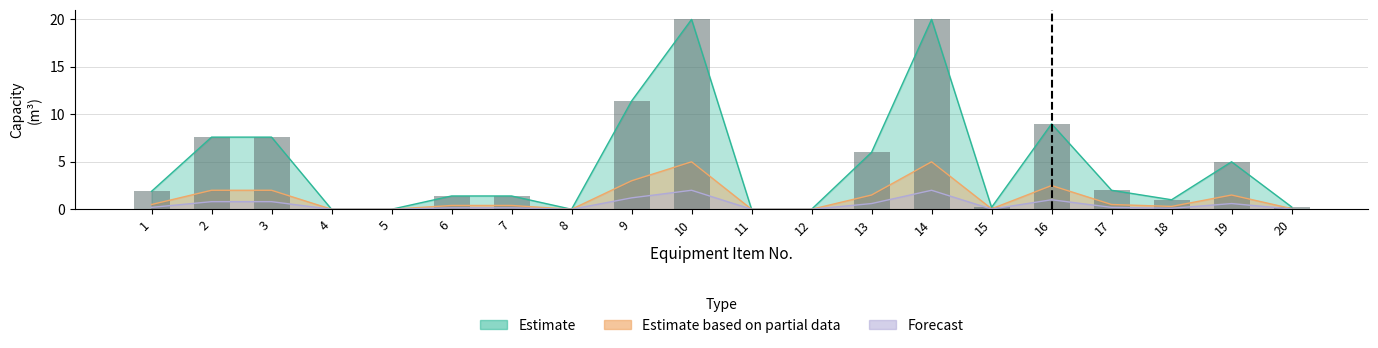

Reading left to right, transcribe all the data shown in this chart.

1.9	7.6	7.6	0.0	0.0	1.4	1.4	0.0	11.4	20.0	0.0	0.0	6.0	20.0	0.2	9.0	2.0	1.0	5.0	0.2